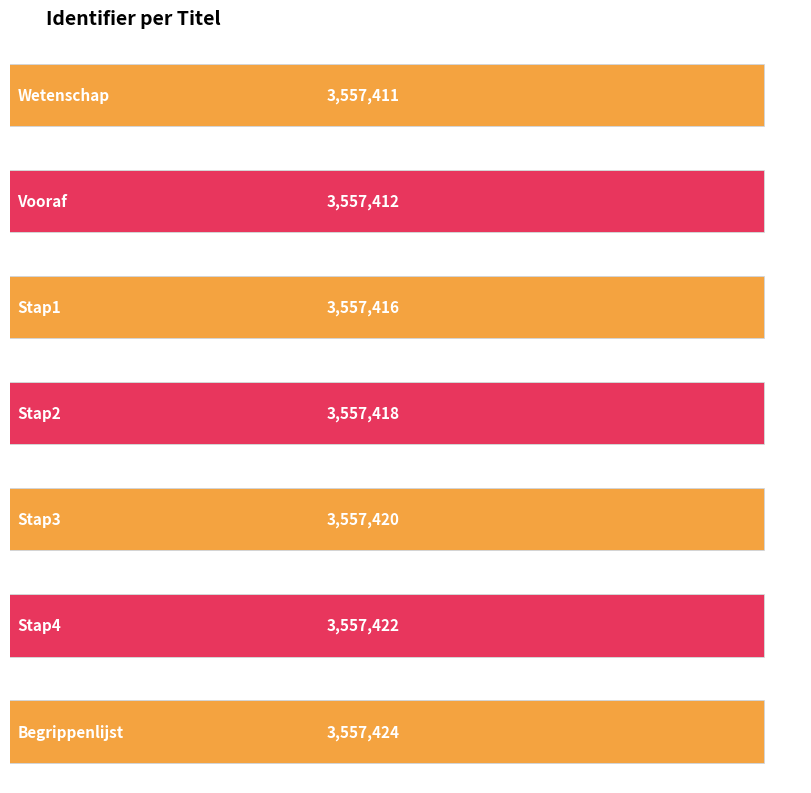

Are the bars grouped side by side (vs. stacked)?

No